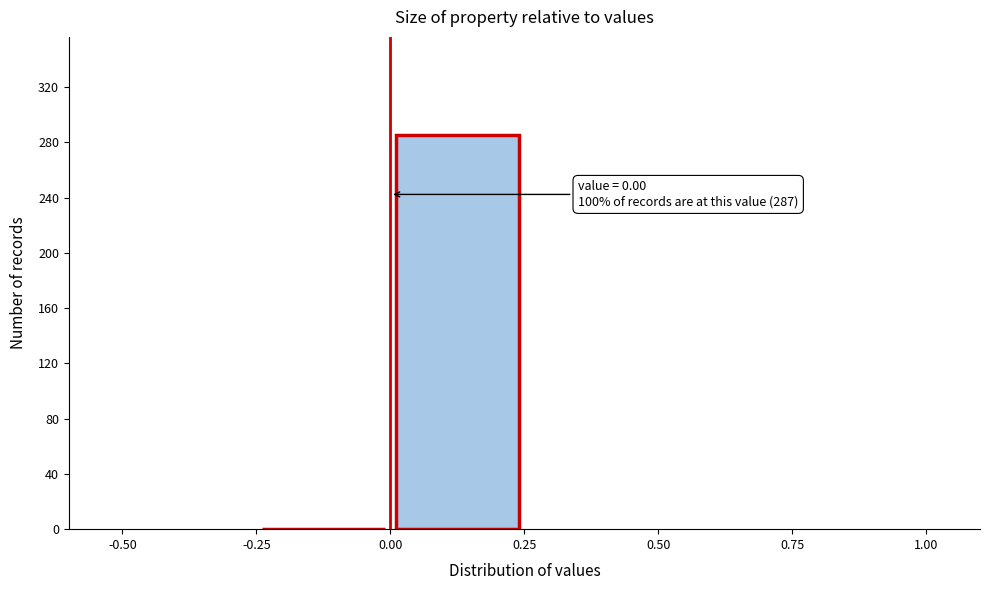

Over which range of the x-axis is the bar tallest?

0.00 to 0.25